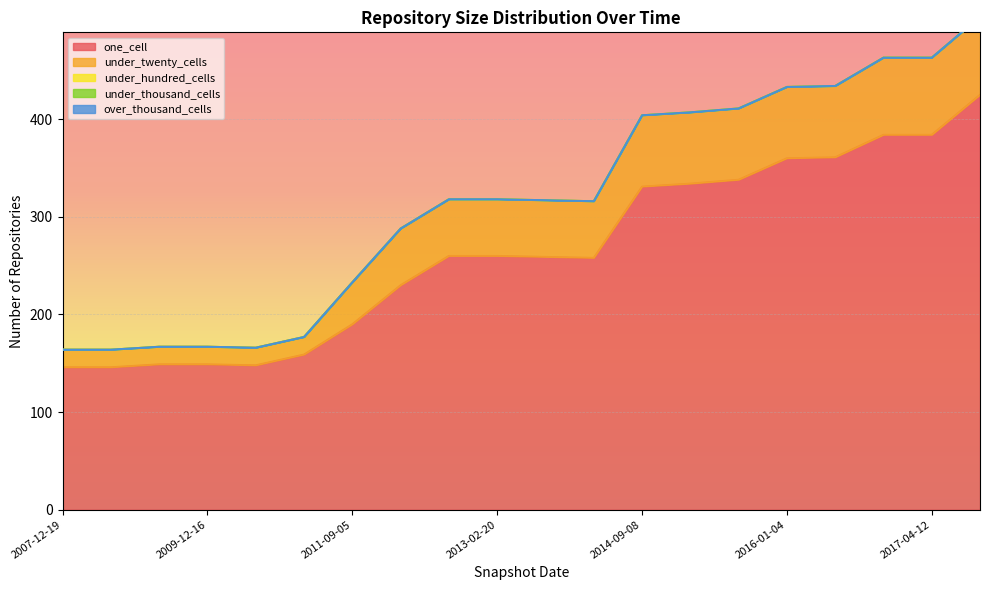

What is the difference between the highest and lowest values at 2011-09-05?

190